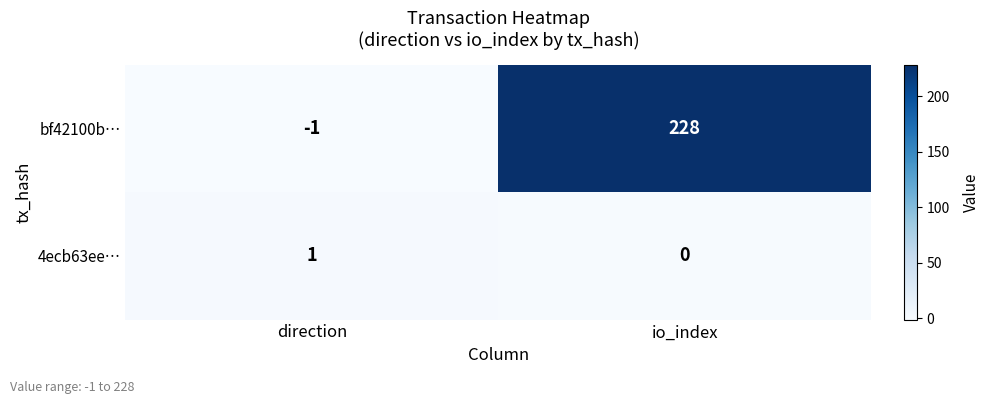

Is the value of 4ecb63ee… at io_index greater than the value of bf42100b… at direction?

Yes